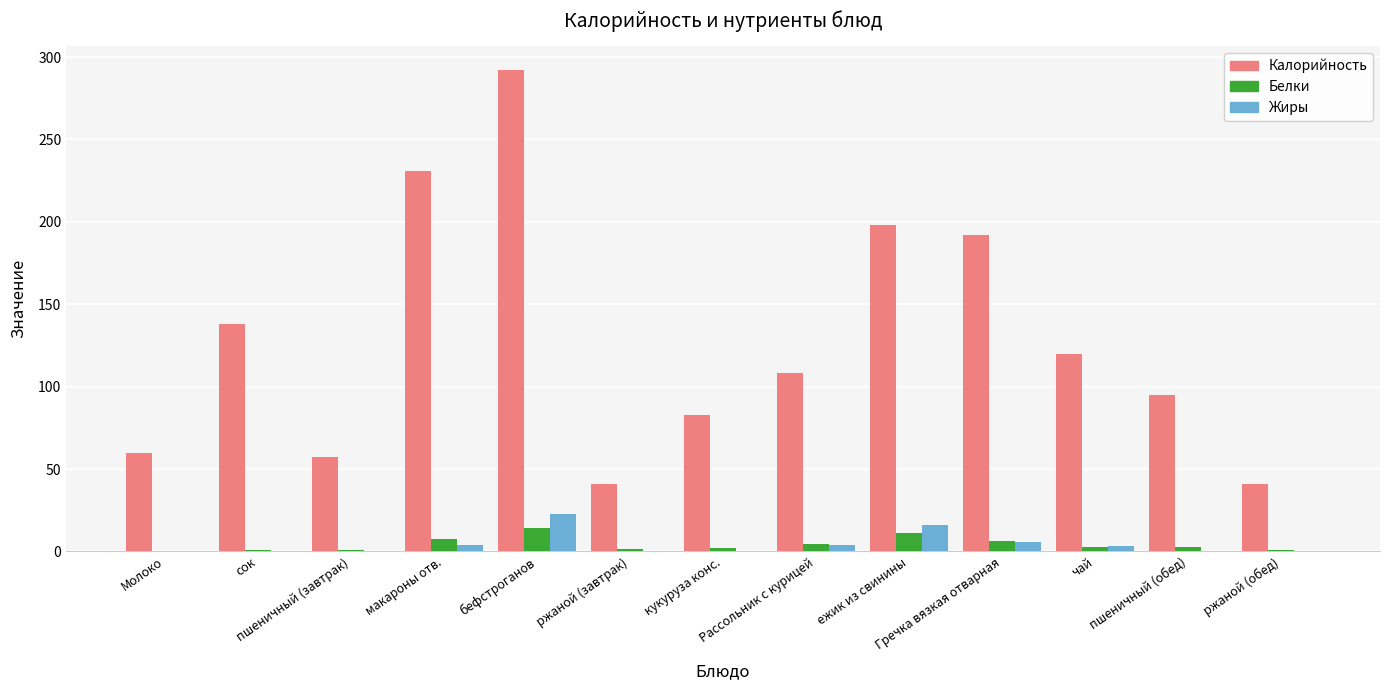

How many groups of bars are there?

13